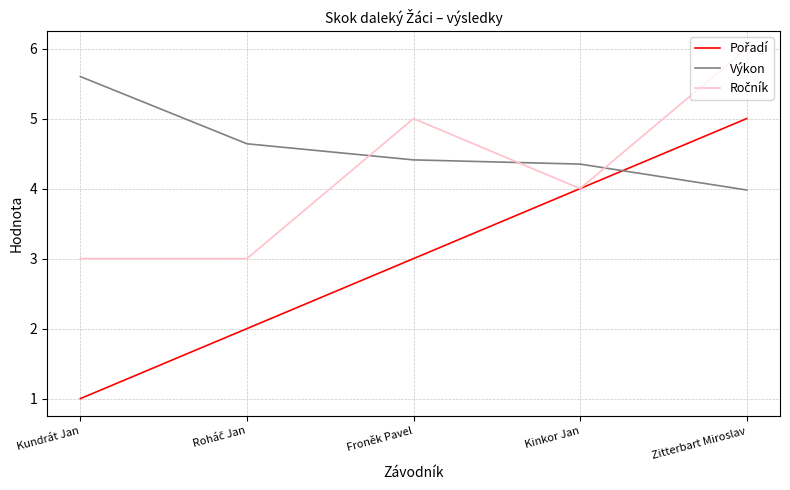

What is the total value across all series at Zitterbart Miroslav?

15.0